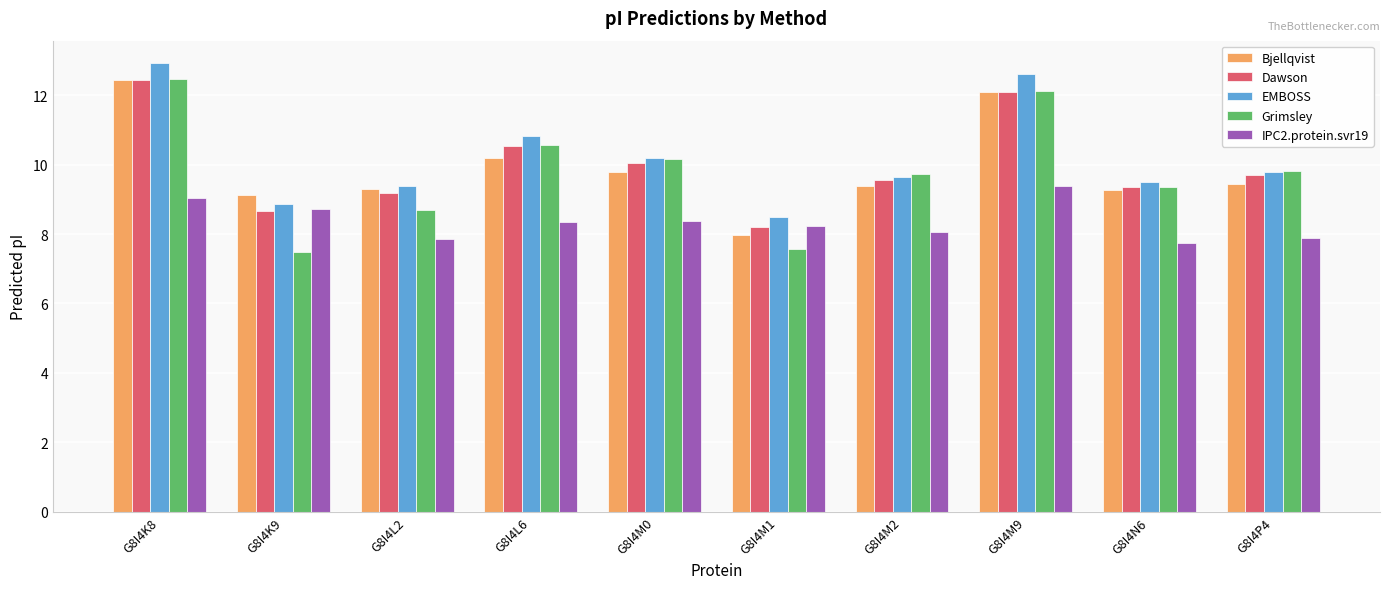

What is the minimum value for Grimsley?

7.5